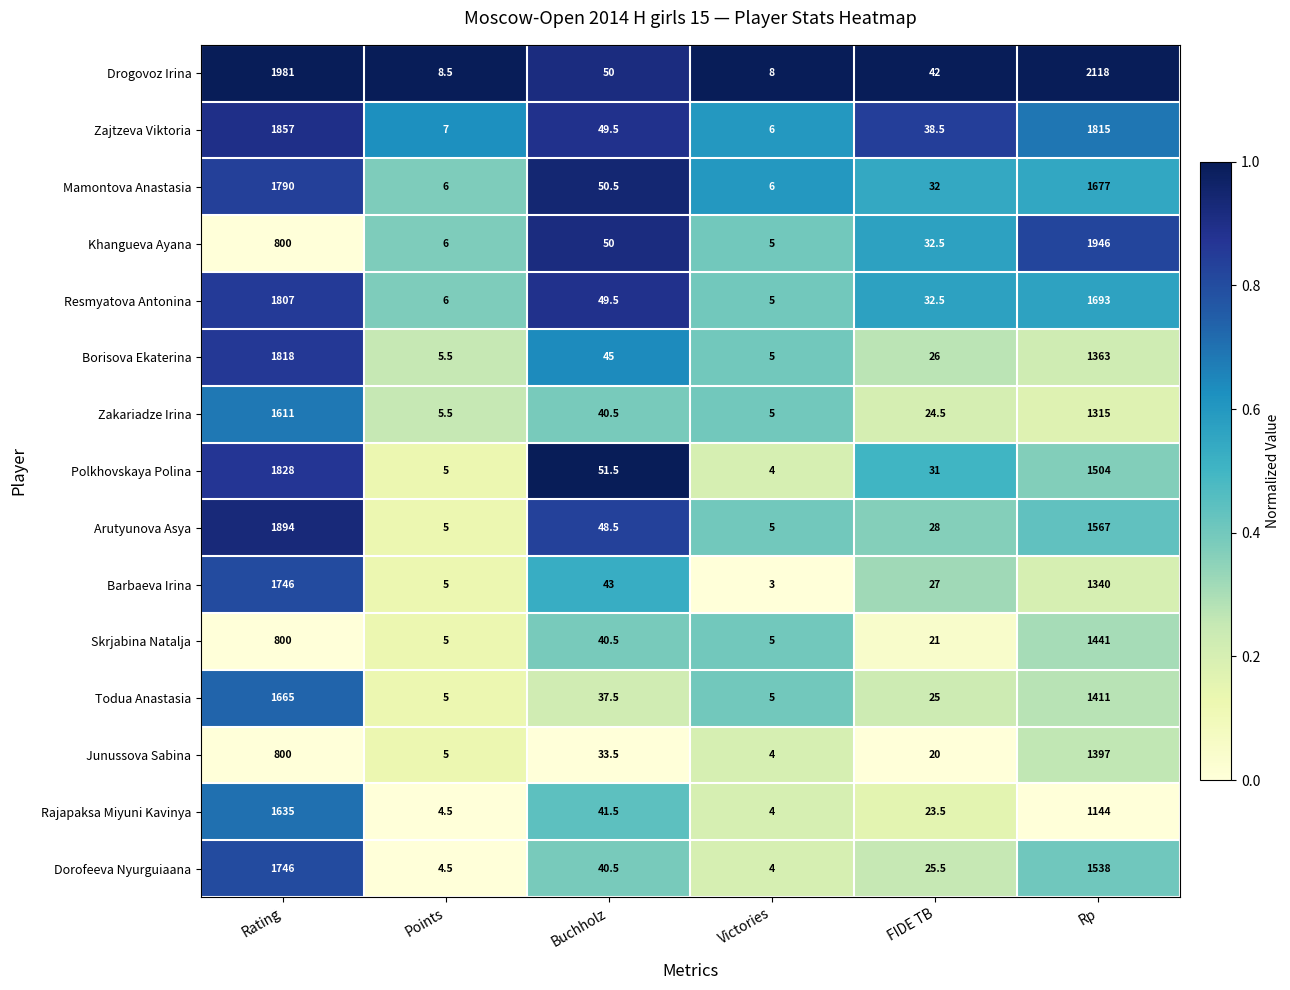

The Polkhovskaya Polina series shows 902.8 at Rp. True or false?

False